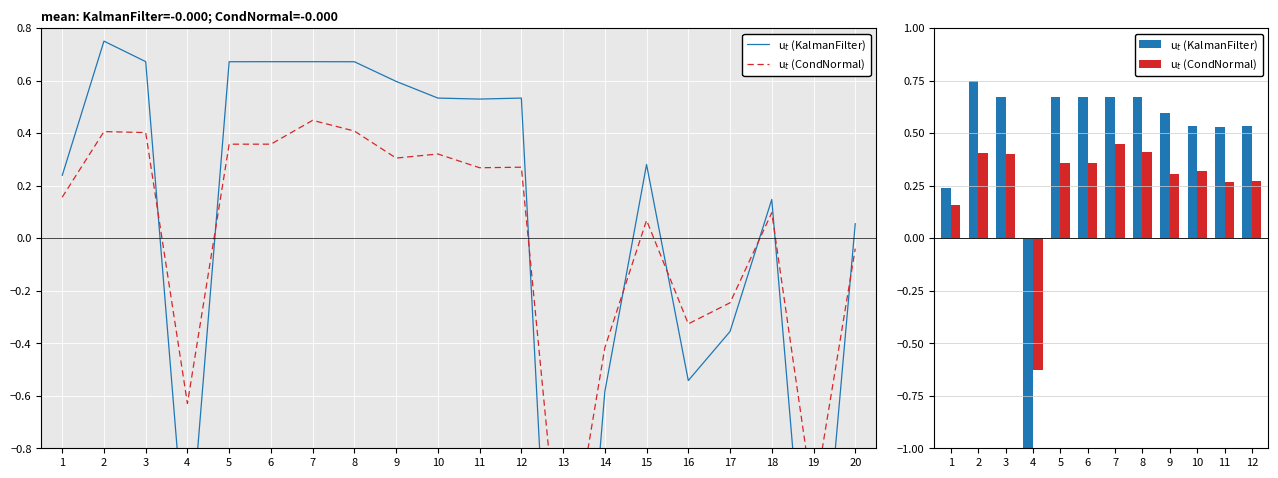

Reading left to right, list all the values displayed in this chart.

u$_t$ (KalmanFilter): 0.2	0.8	0.7	-1.3	0.7	0.7	0.7	0.7	0.6	0.5	0.5	0.5
u$_t$ (CondNormal): 0.2	0.4	0.4	-0.6	0.4	0.4	0.4	0.4	0.3	0.3	0.3	0.3